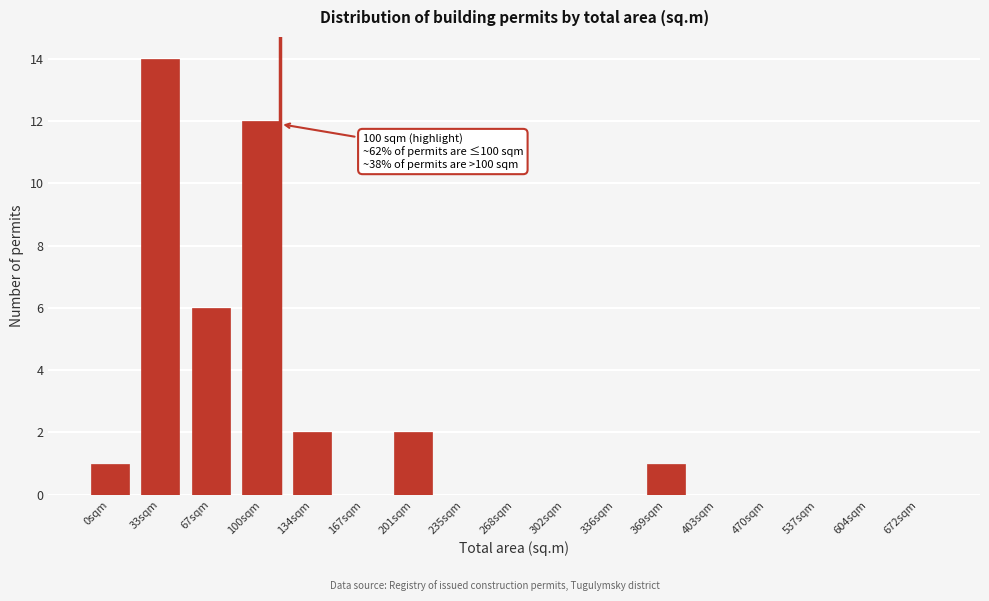

Reading left to right, extract all data points from this chart.

0sqm=1	33sqm=14	67sqm=6	100sqm=12	134sqm=2	167sqm=0	201sqm=2	235sqm=0	268sqm=0	302sqm=0	336sqm=0	369sqm=1	403sqm=0	470sqm=0	537sqm=0	604sqm=0	672sqm=0